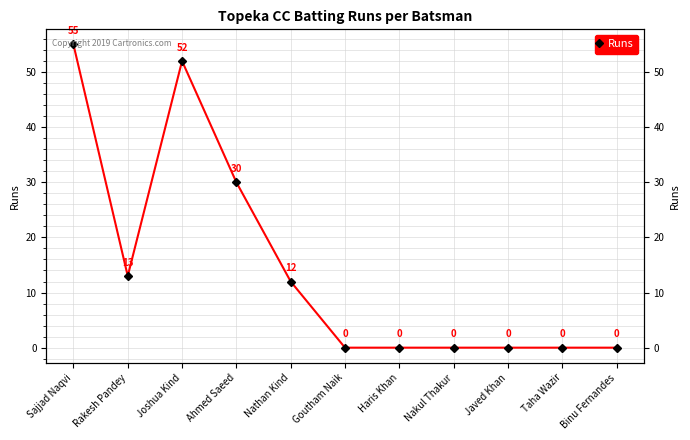

Which category has the lowest value across all series?

Goutham Naik